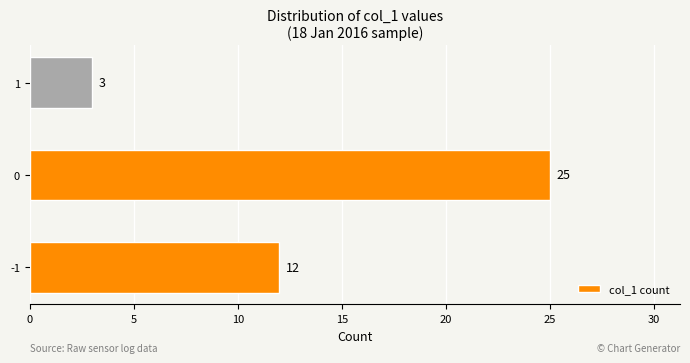

Which category has the highest value across all series?

0